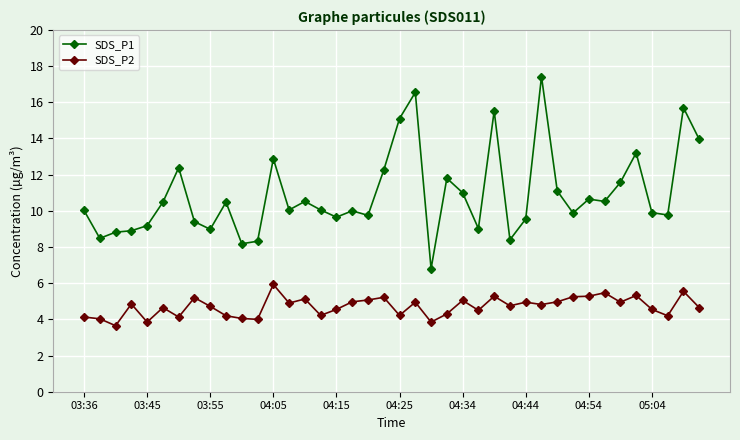

How many data points does each series have?

40